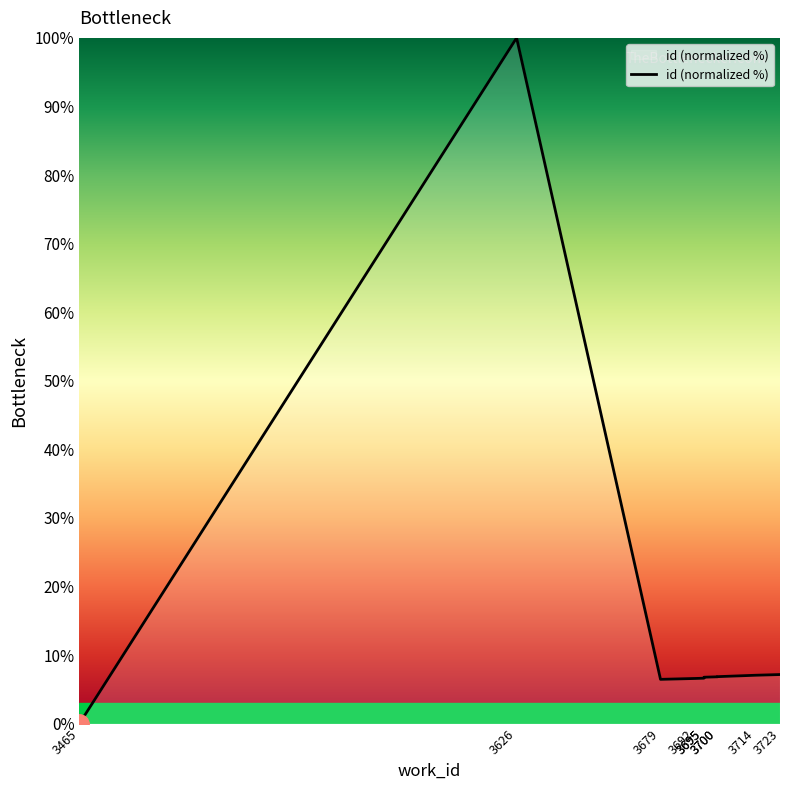

At which category does the data reach its first local peak?

3626